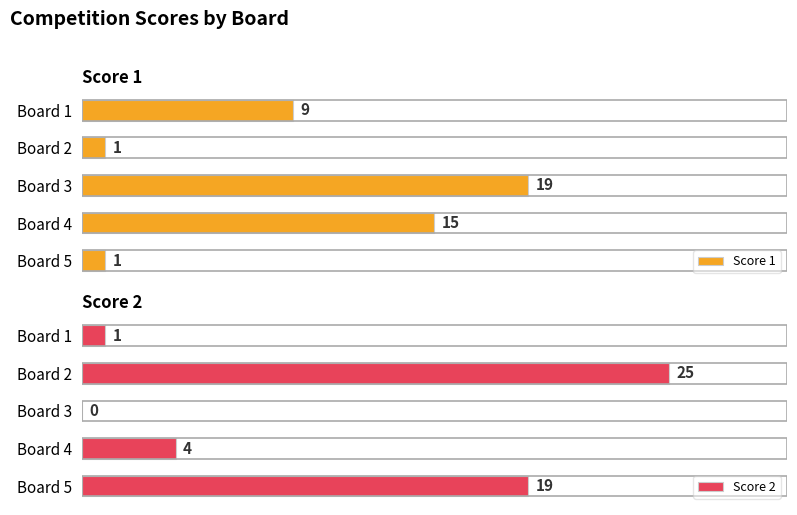

At which label is Score 2 closest to 12?

Board 5